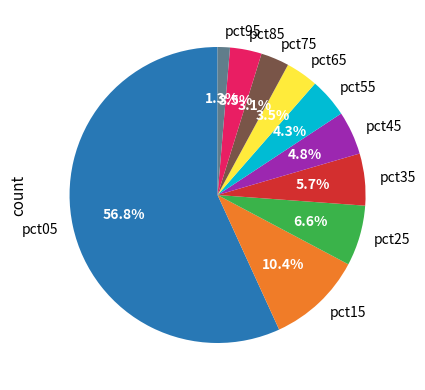

Which has a higher value, pct45 or pct35?

pct35